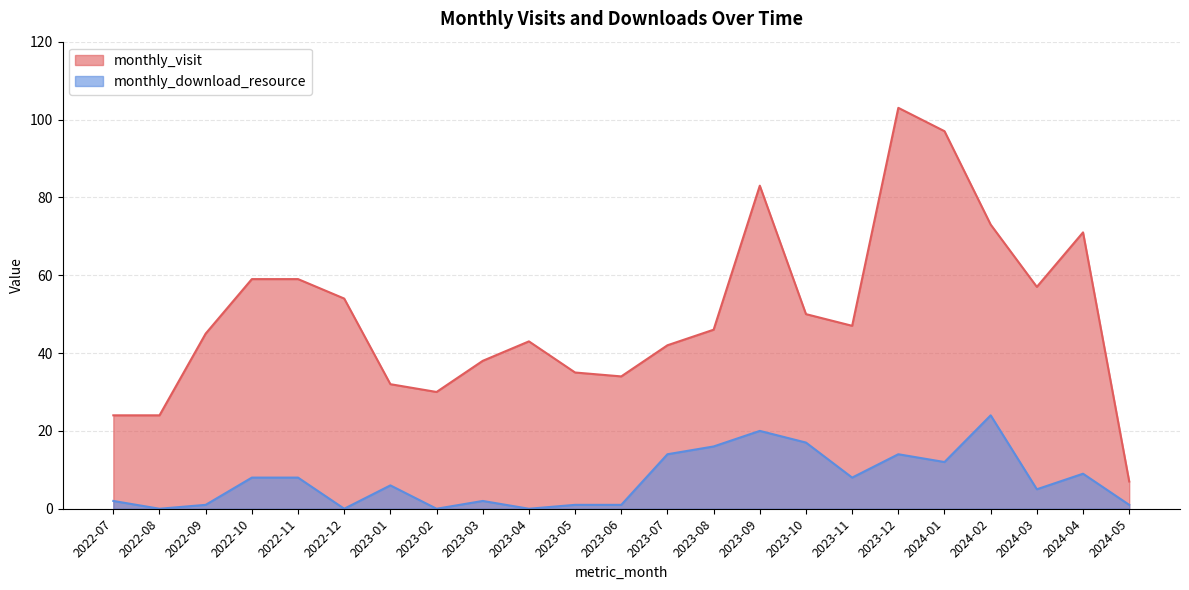

Does the chart display data point markers on the line(s)?

No